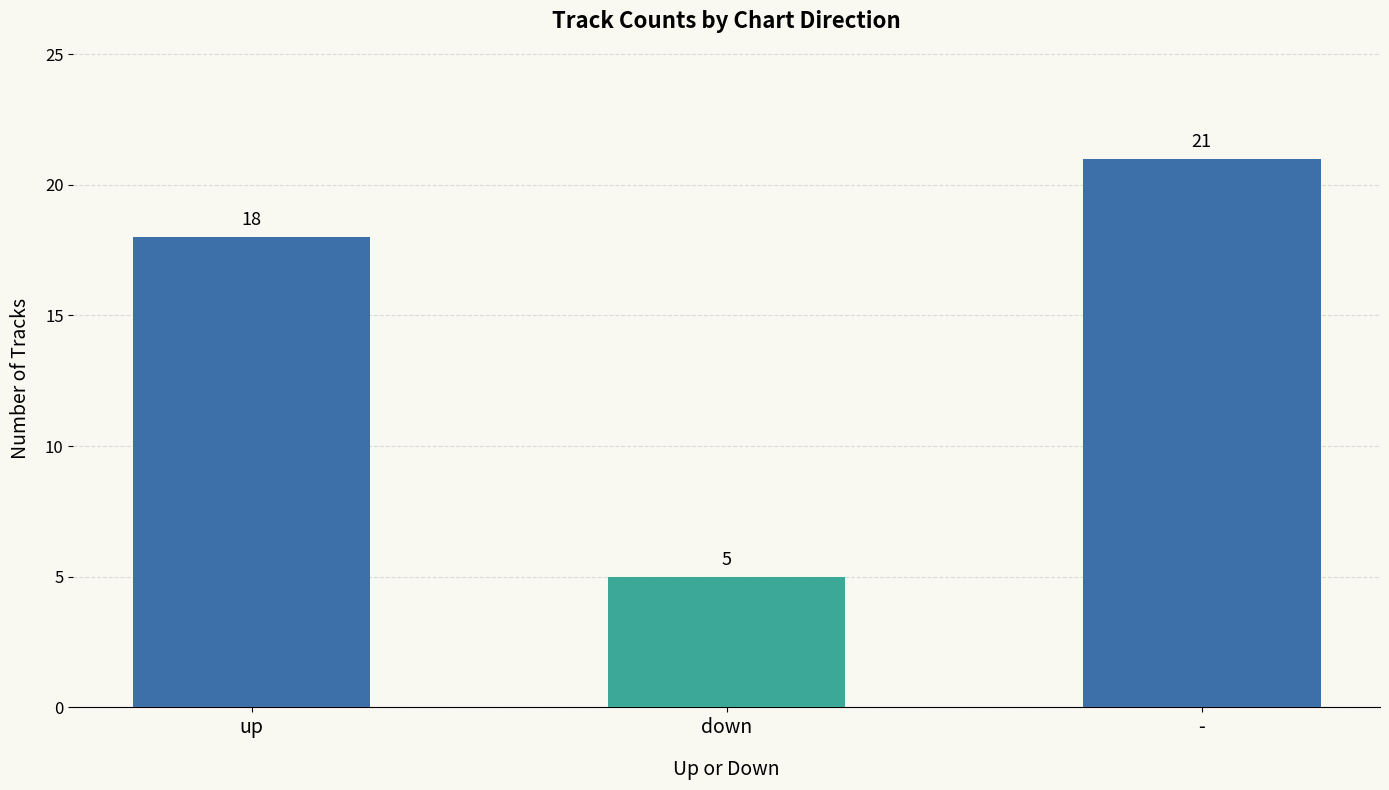

The value at - is 21. True or false?

True